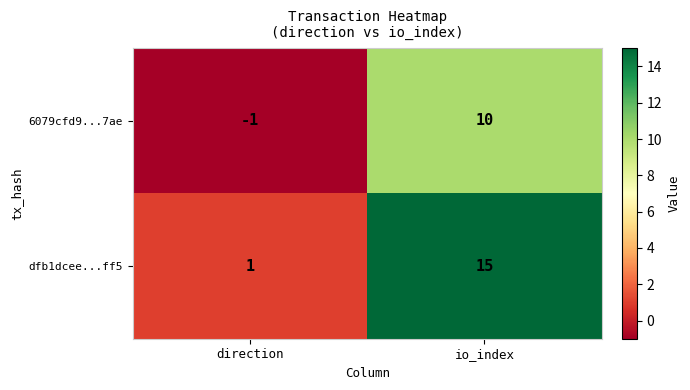

How many values in the 6079cfd9...7ae series are below 10?

1